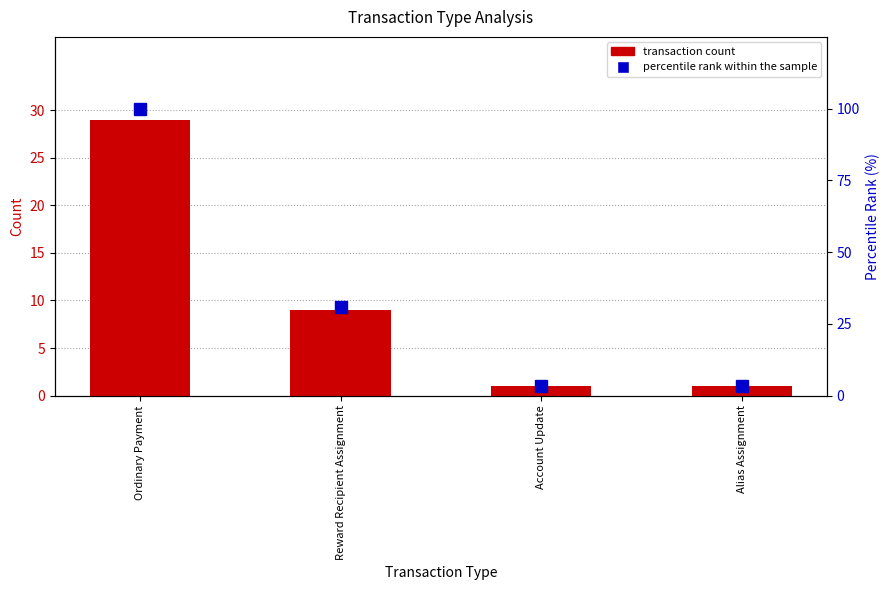

What is the label of the 2nd bar from the left?

Reward Recipient Assignment